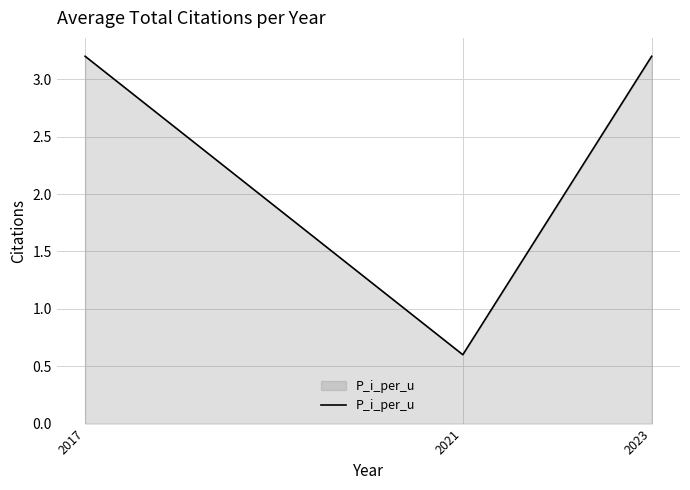

Does the chart display data point markers on the line(s)?

No